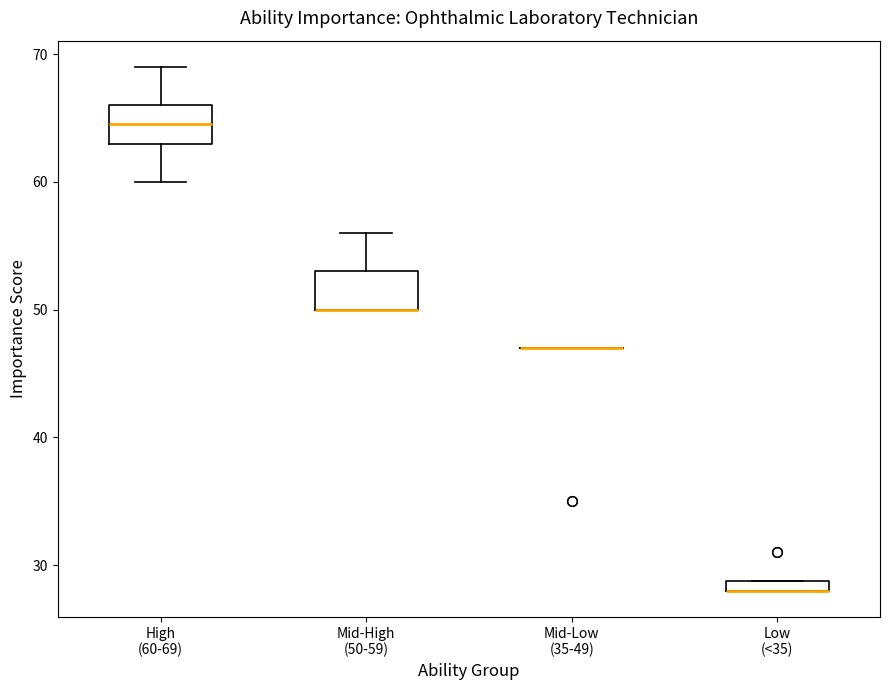

Where does the upper whisker of the box for Mid-High (50-59) end on the y-axis? The values are not printed on the chart, so give them approximately, as read against the axis.

56